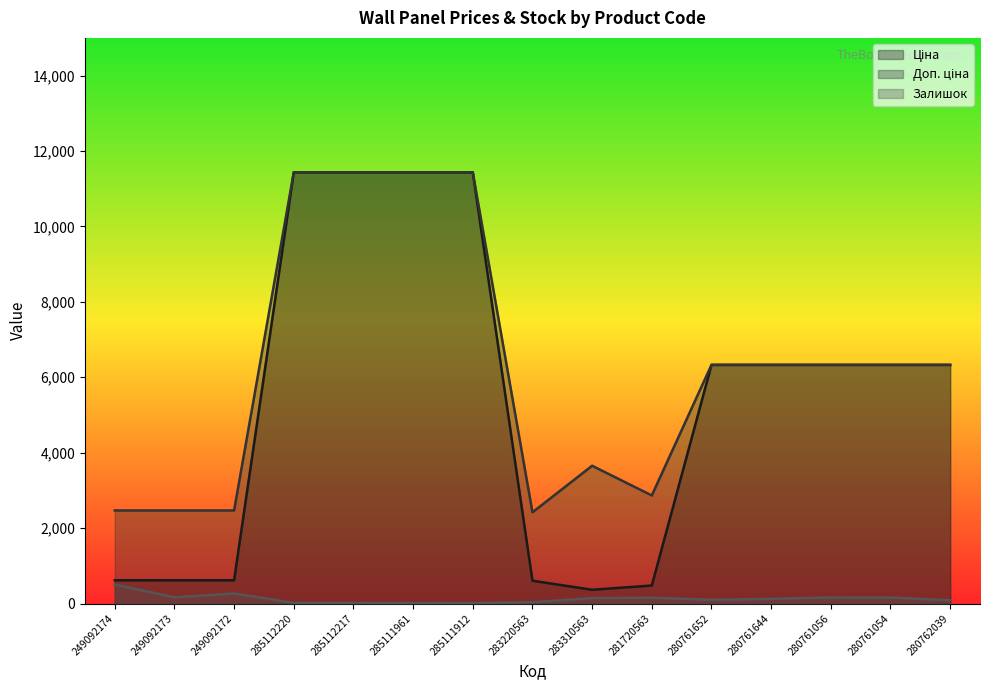

What is the spread (max minus min) of values at 285112217?

11419.8